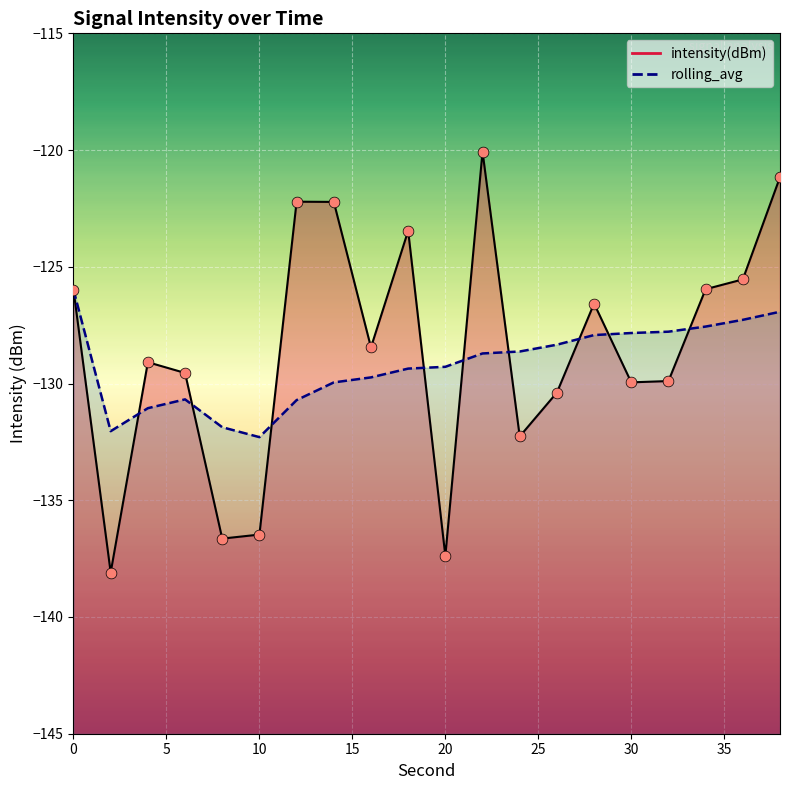

Is the value of rolling_avg at 32 greater than the value of intensity(dBm) at 16?

Yes